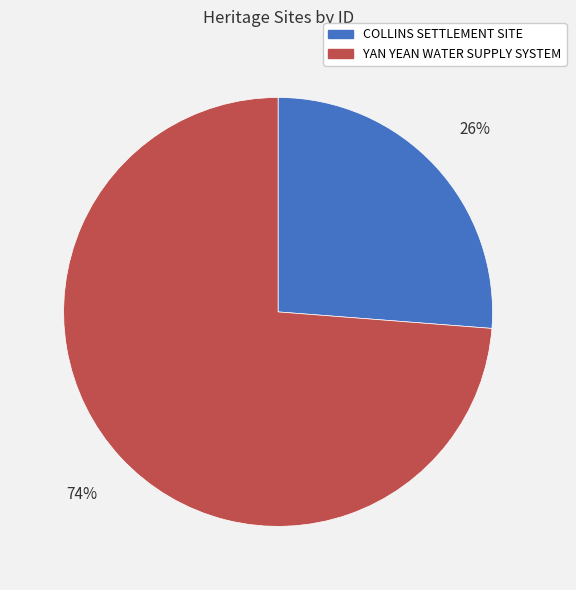

Do COLLINS SETTLEMENT SITE and YAN YEAN WATER SUPPLY SYSTEM together represent more than half of the pie?

Yes